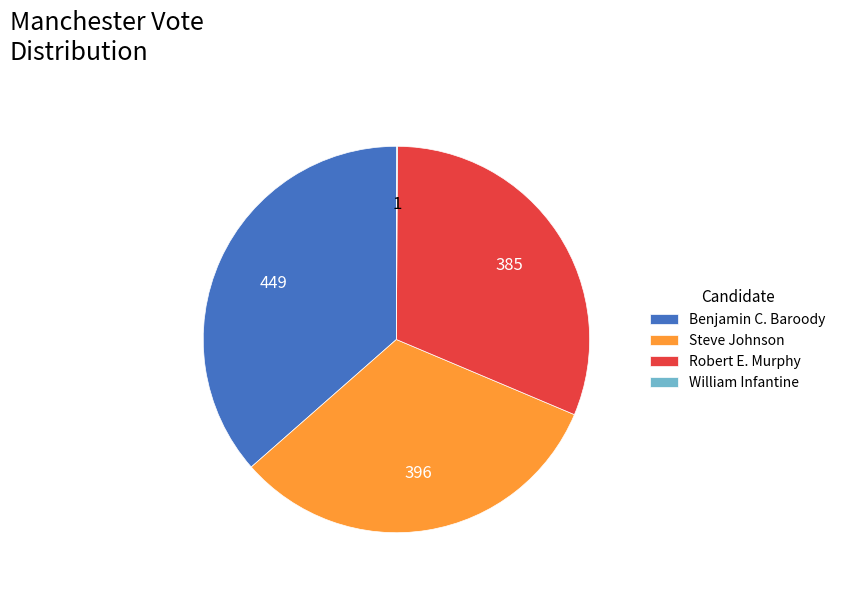

Does any single category account for the majority?

No